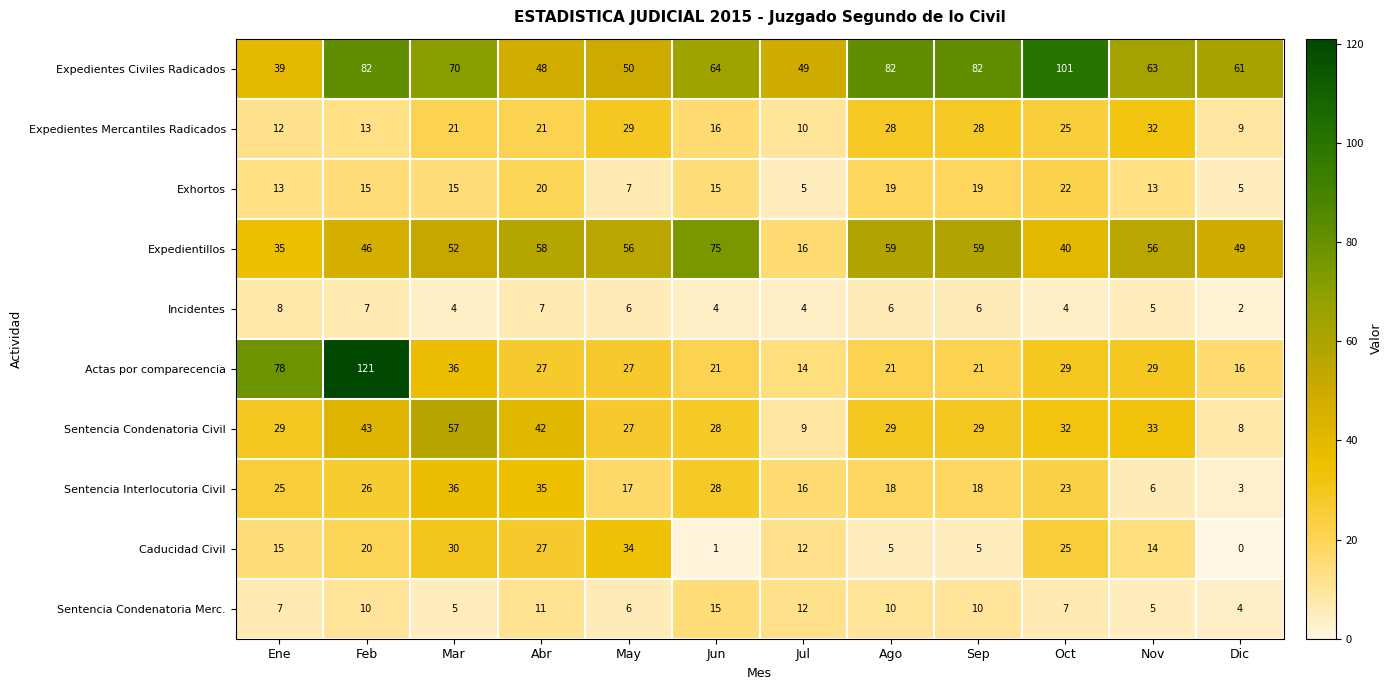

What is the average value of the Expedientes Mercantiles Radicados series?

20